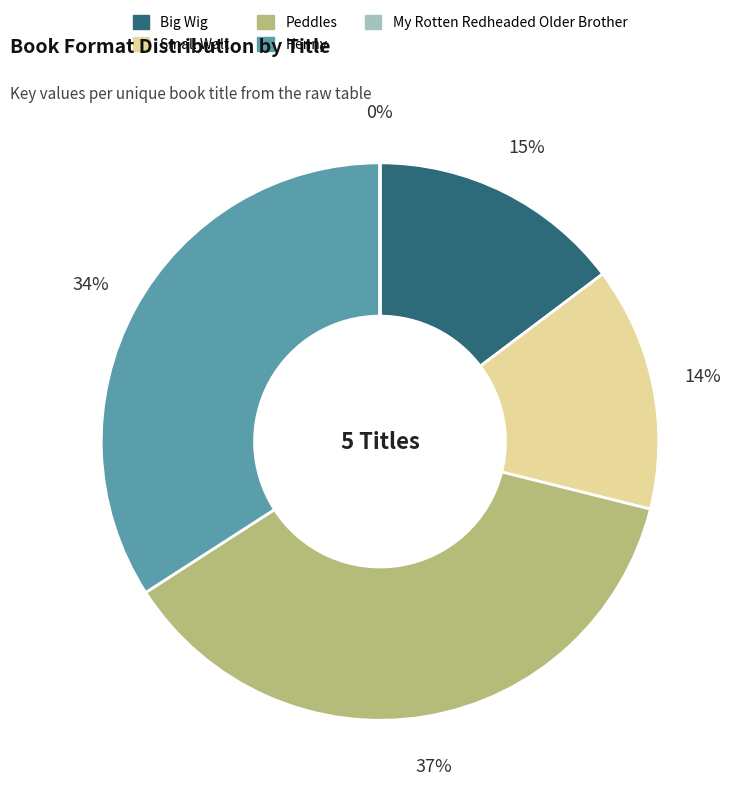

Is there any slice that represents more than half of the pie?

No